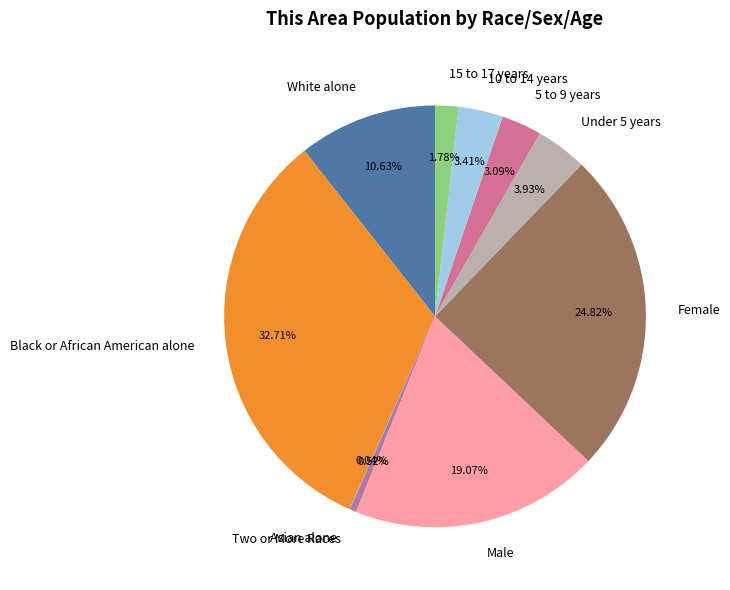

Approximately how many times larger is the value at Under 5 years compared to 5 to 9 years?

1.3